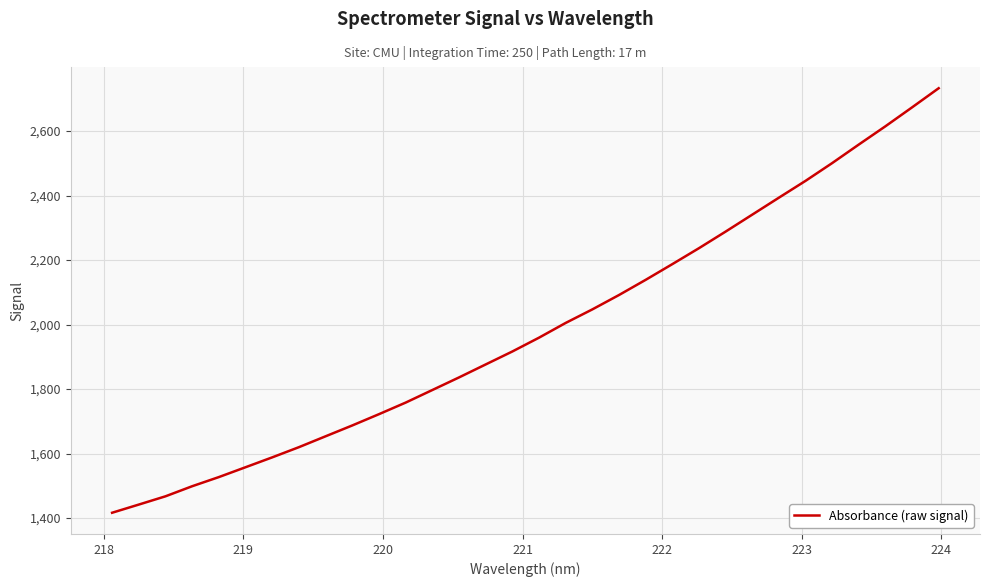

How many values are below 1959?

16